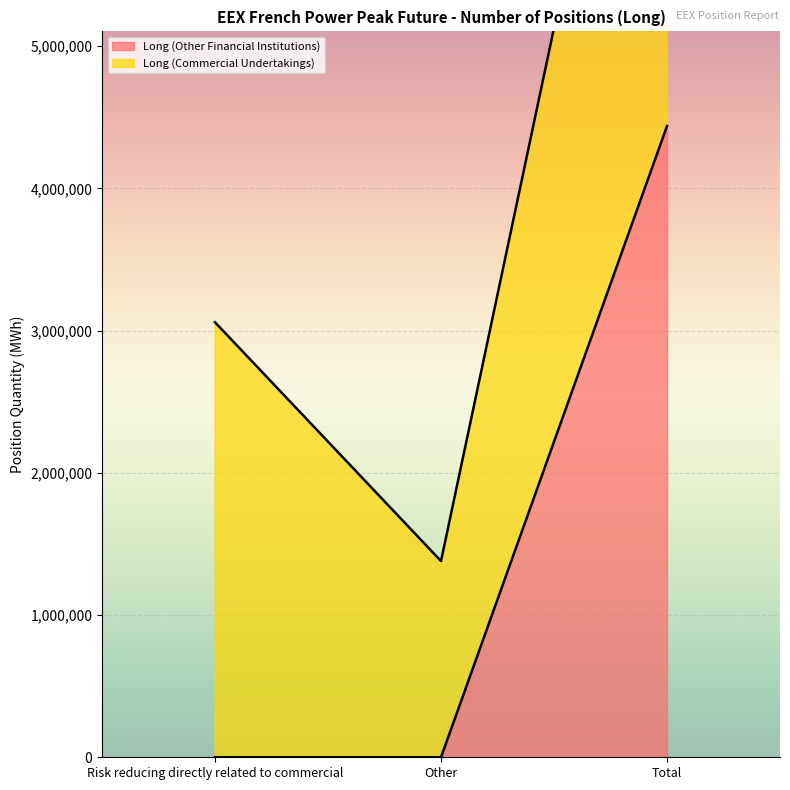

Which label corresponds to the smallest value in the chart?

Risk reducing directly related to commercial